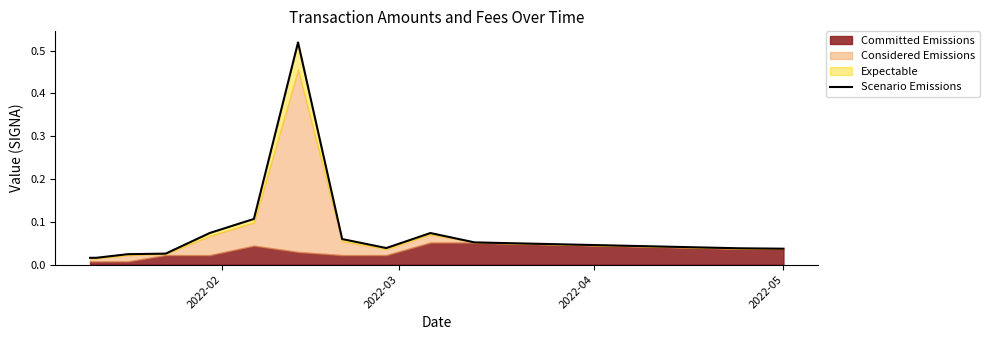

Does the chart display data point markers on the line(s)?

No